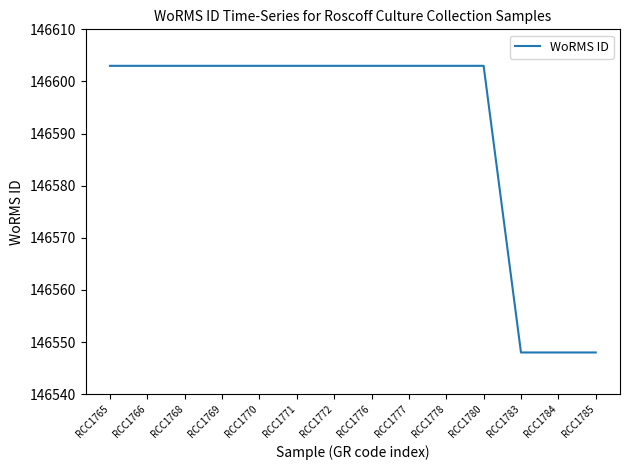

The chart shows a value of 71955 at RCC1784. True or false?

False